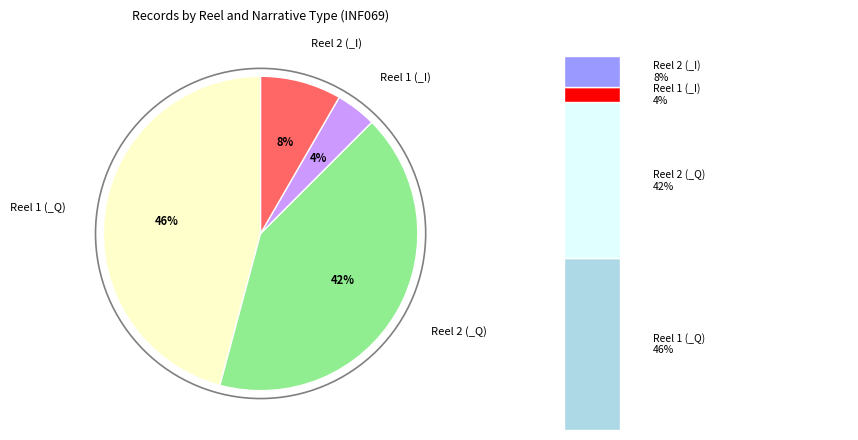

What is the smallest slice in the pie chart?

Reel 1 (_I)